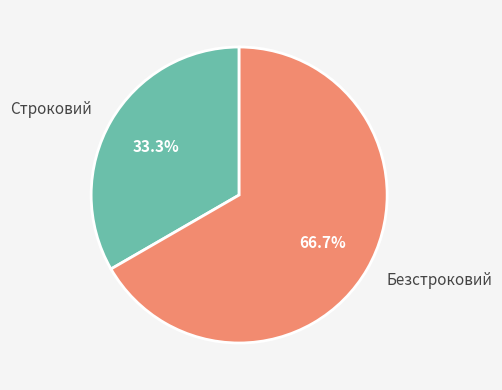

How many slices are in this pie chart?

2